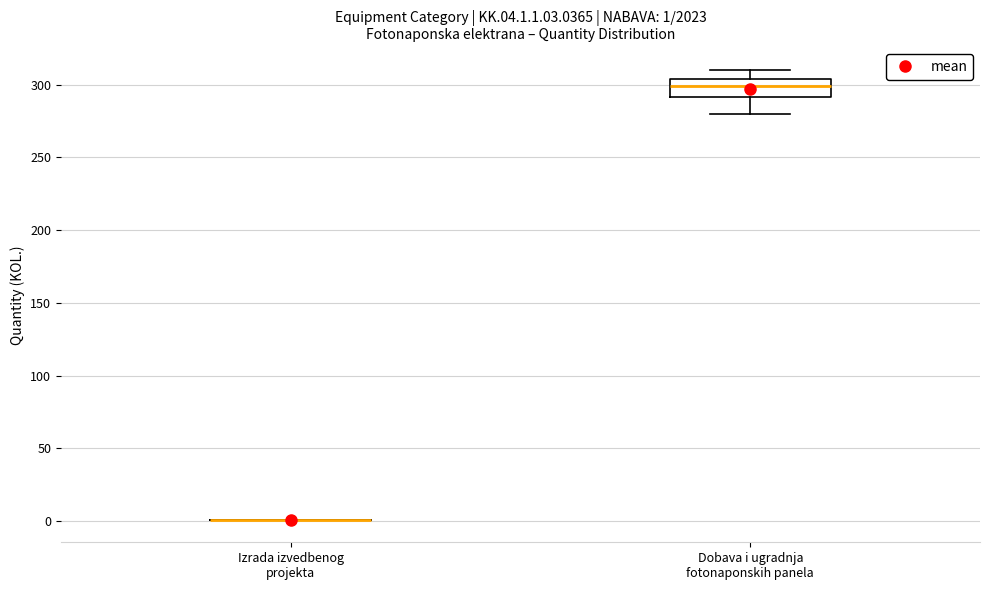

Comparing the boxes themselves (not the whiskers), which one is the tallest?

Dobava i ugradnja fotonaponskih panela